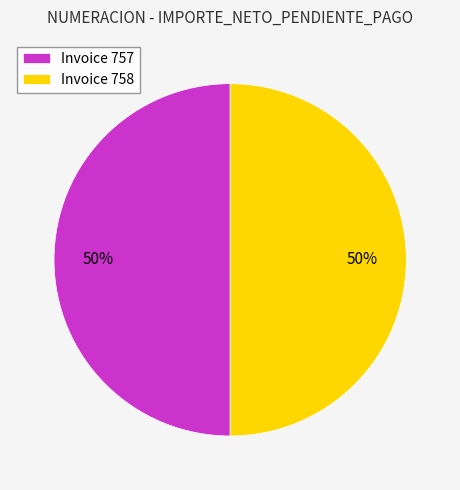

To the nearest percent, what portion does Invoice 757 represent?

50%